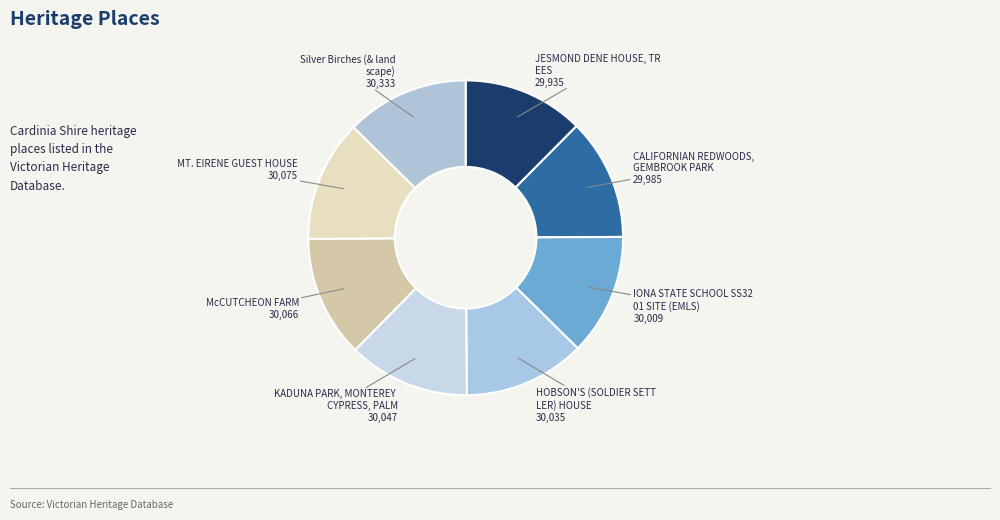

Which slice is the largest?

Silver Birches (& landscape)